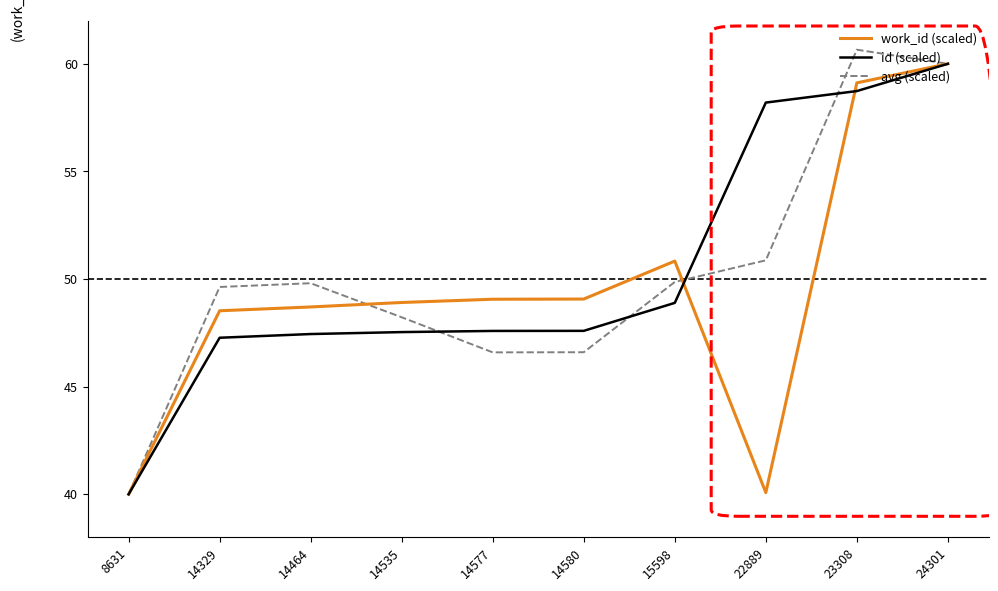

How many interior local peaks does the avg (scaled) series have?

2